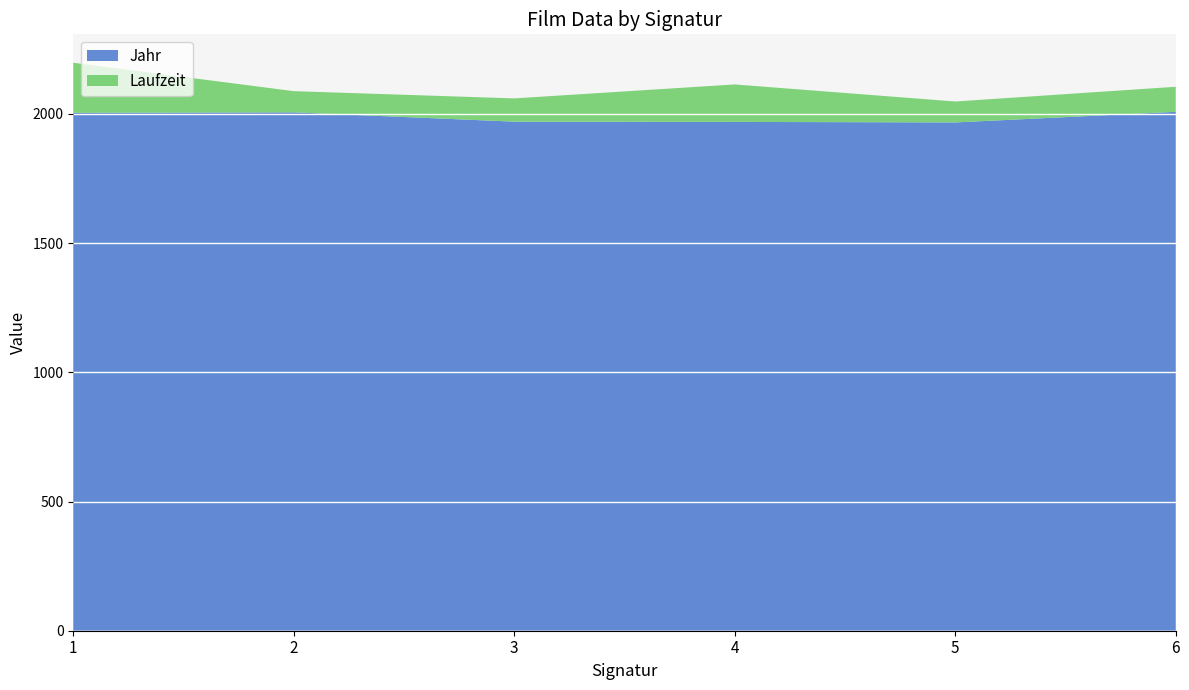

Reading right to left, transcribe all the data shown in this chart.

Jahr: 6=2008	5=1967	4=1969	3=1970	2=2006	1=2004
Laufzeit: 6=97	5=81	4=145	3=90	2=82	1=194